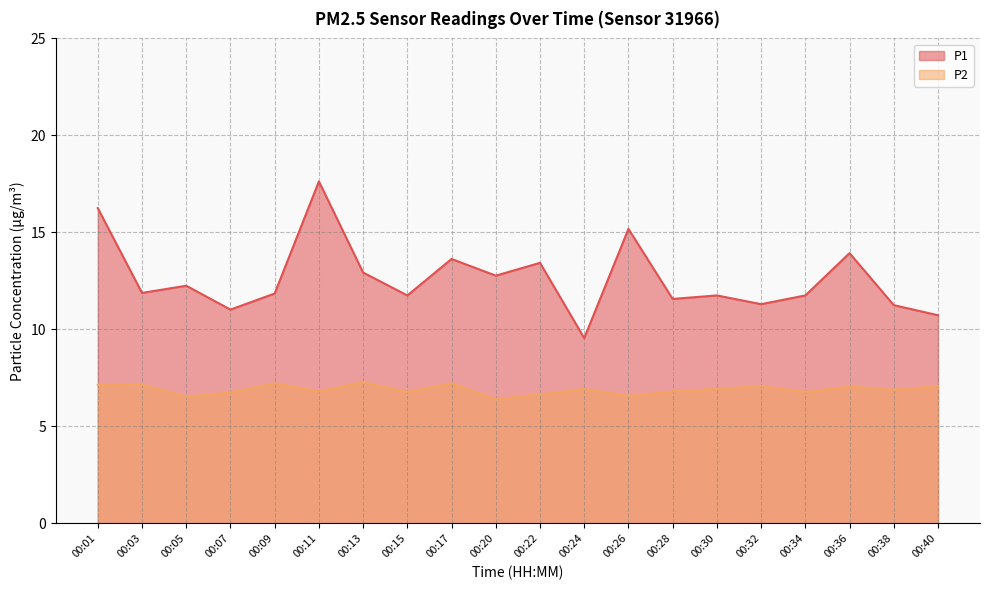

What is the spread (max minus min) of values at 00:20?

6.4